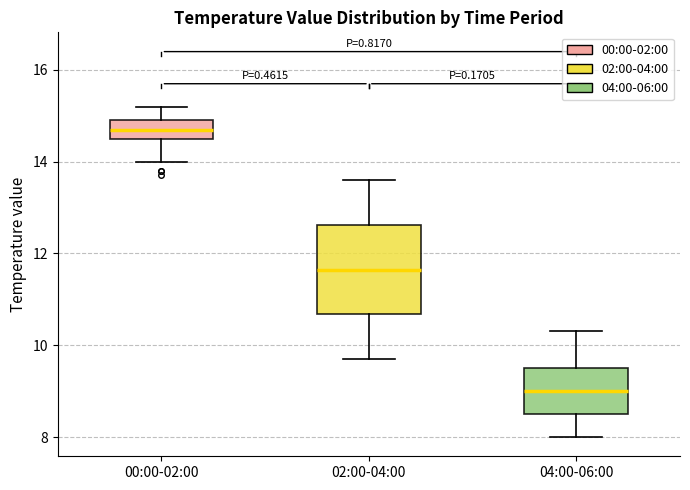

Which box is the tallest, from its lower edge to its upper edge?

02:00-04:00